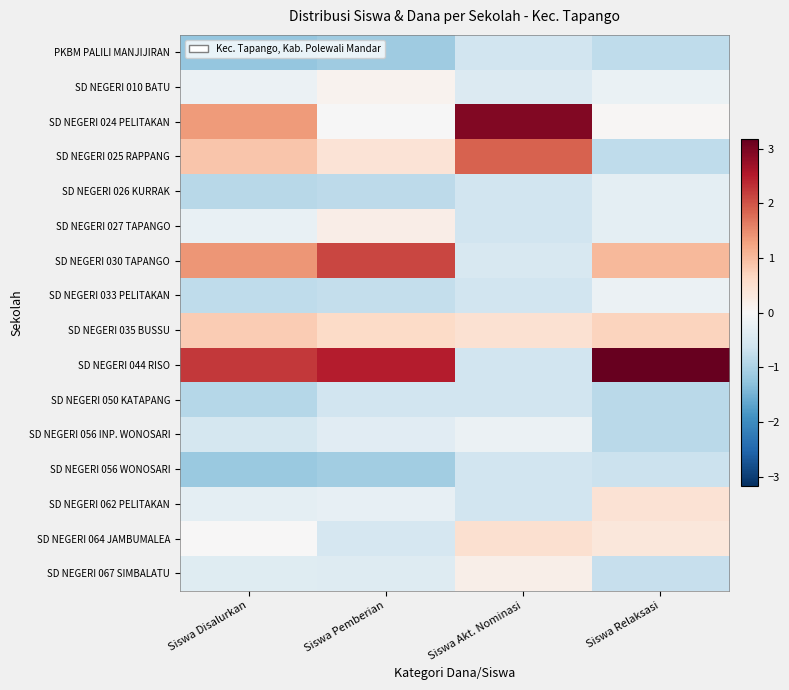

List the series in order of their peak value, highest first.

SD NEGERI 044 RISO, SD NEGERI 024 PELITAKAN, SD NEGERI 030 TAPANGO, SD NEGERI 025 RAPPANG, SD NEGERI 035 BUSSU, SD NEGERI 064 JAMBUMALEA, SD NEGERI 062 PELITAKAN, SD NEGERI 027 TAPANGO, SD NEGERI 067 SIMBALATU, SD NEGERI 010 BATU, SD NEGERI 033 PELITAKAN, SD NEGERI 056 INP. WONOSARI, SD NEGERI 026 KURRAK, PKBM PALILI MANJIJIRAN, SD NEGERI 050 KATAPANG, SD NEGERI 056 WONOSARI